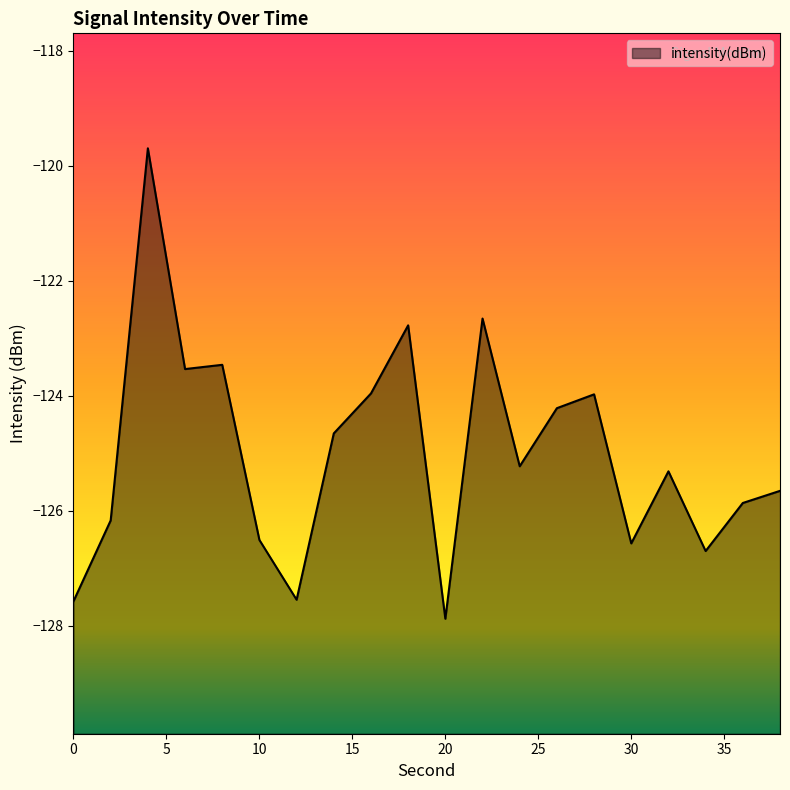

What is the value of the 6th point from the left?

-126.5